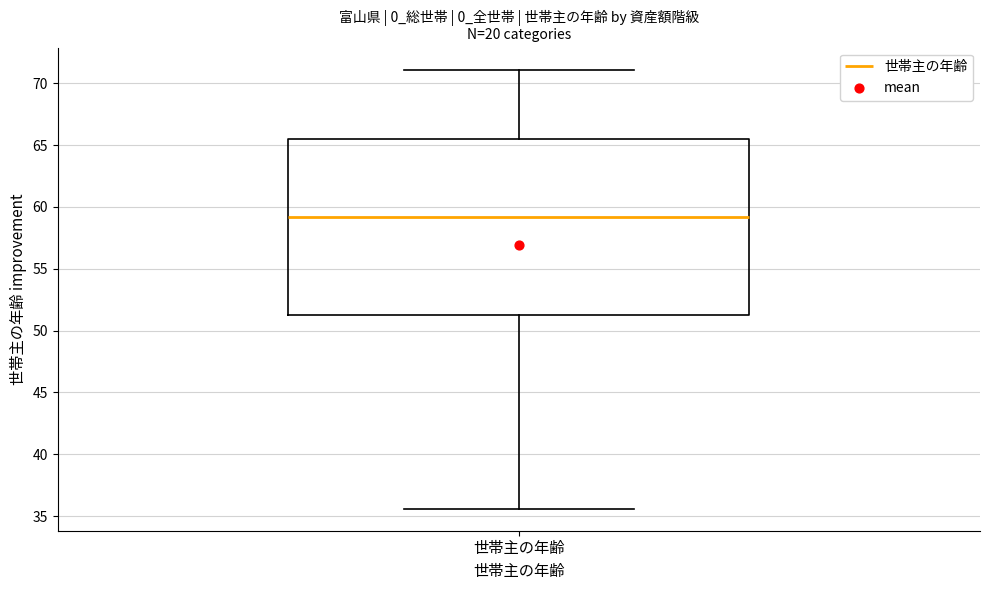

Read this box plot against the y-axis: the position of the median line, the range covered by the box, and the ends of both whiskers. The values are not printed on the chart, so give them approximately, as read against the axis.

median 59.0, box 51.5 to 65.5, whiskers 35.5 to 71.0